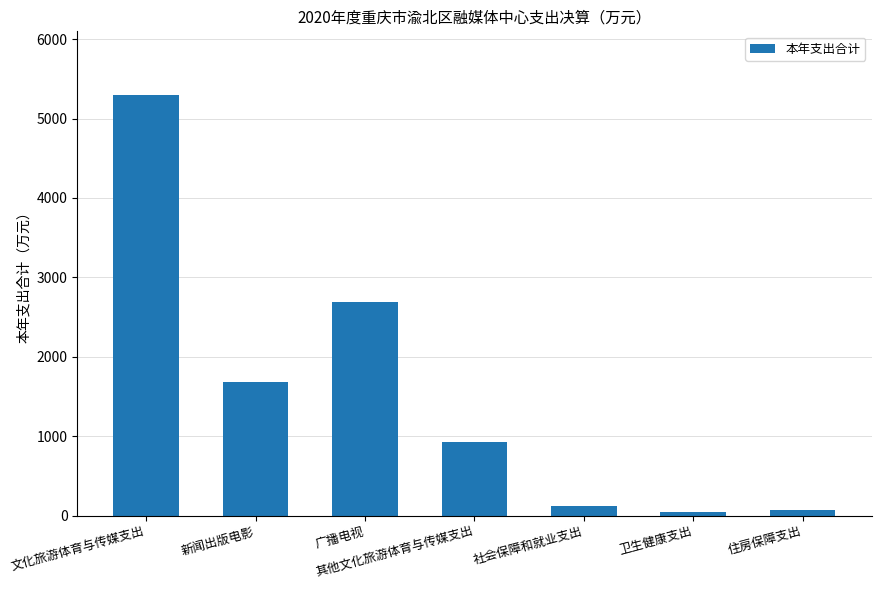

Between 社会保障和就业支出 and 文化旅游体育与传媒支出, which is larger?

文化旅游体育与传媒支出